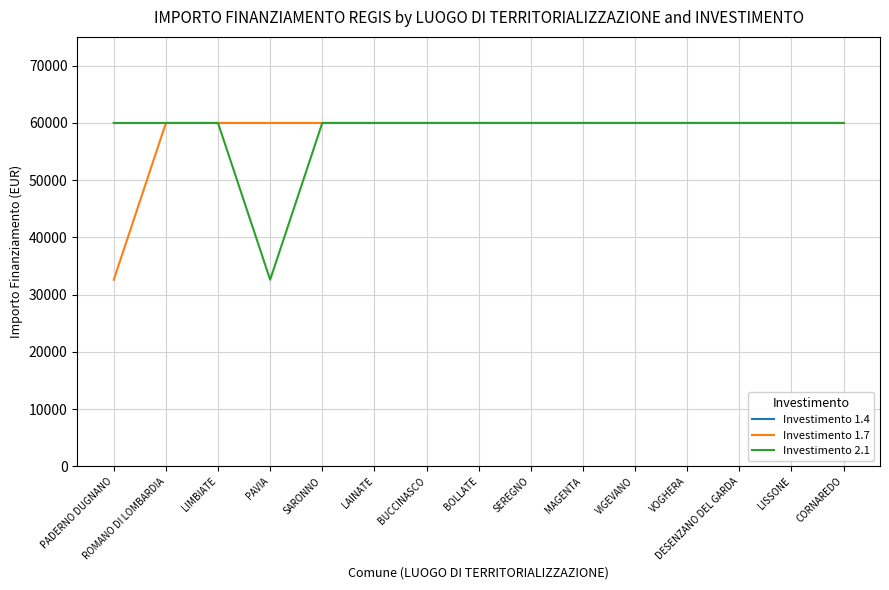

Reading right to left, list all the values displayed in this chart.

Investimento 1.4: 59966	59966	59966	59966	59966	59966	59966	59966	59966	59966	59966	59966	59966	59966	59966
Investimento 1.7: 59966	59966	59966	59966	59966	59966	59966	59966	59966	59966	59966	59966	59966	59966	32589
Investimento 2.1: 59966	59966	59966	59966	59966	59966	59966	59966	59966	59966	59966	32589	59966	59966	59966